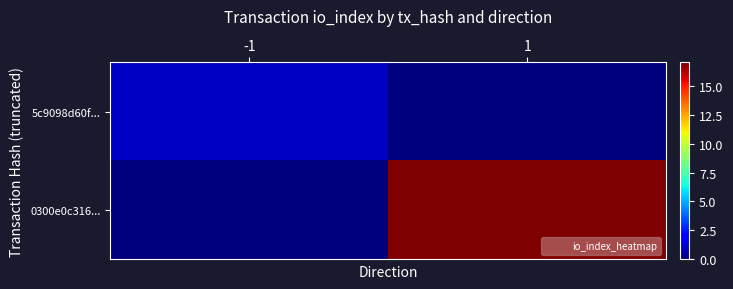

Which has a higher value, 1 or -1?

-1